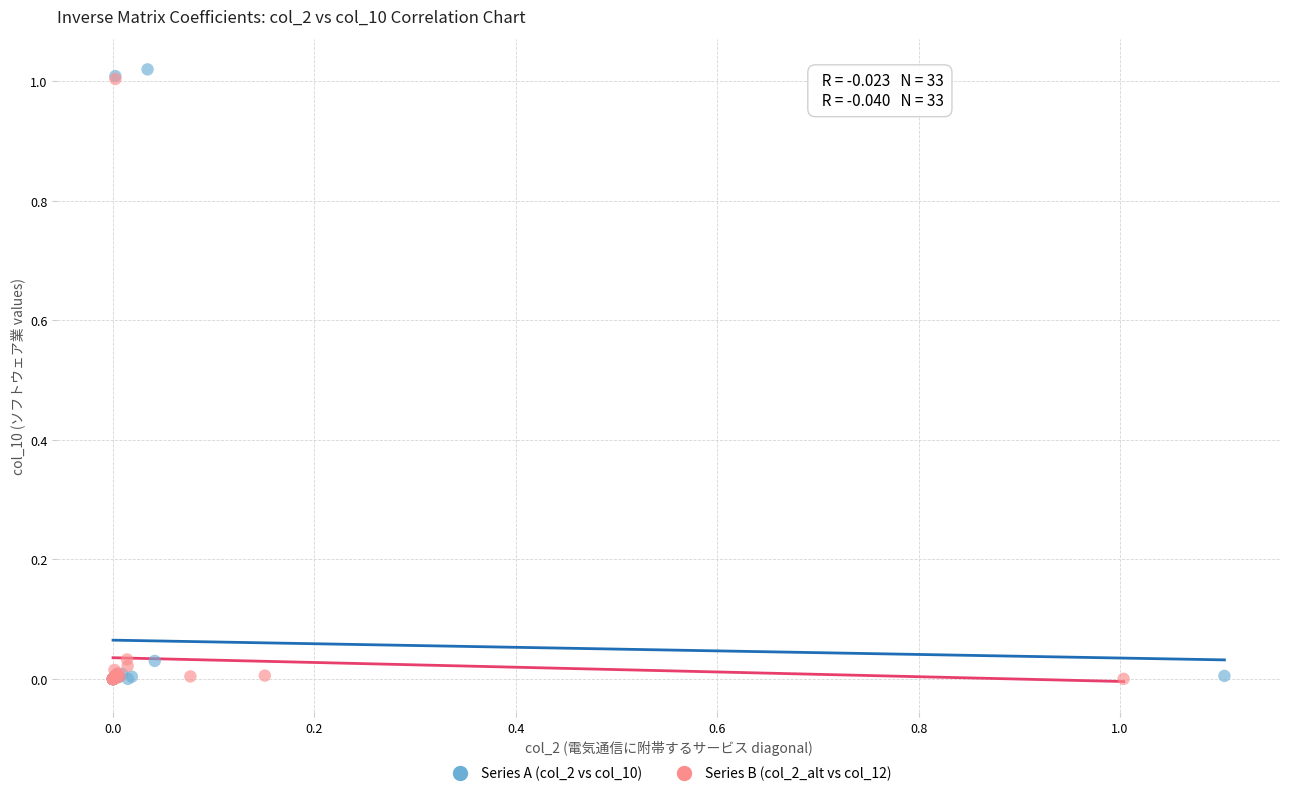

Which series has the largest Y range (max minus min)?

Series A (col_2 vs col_10)